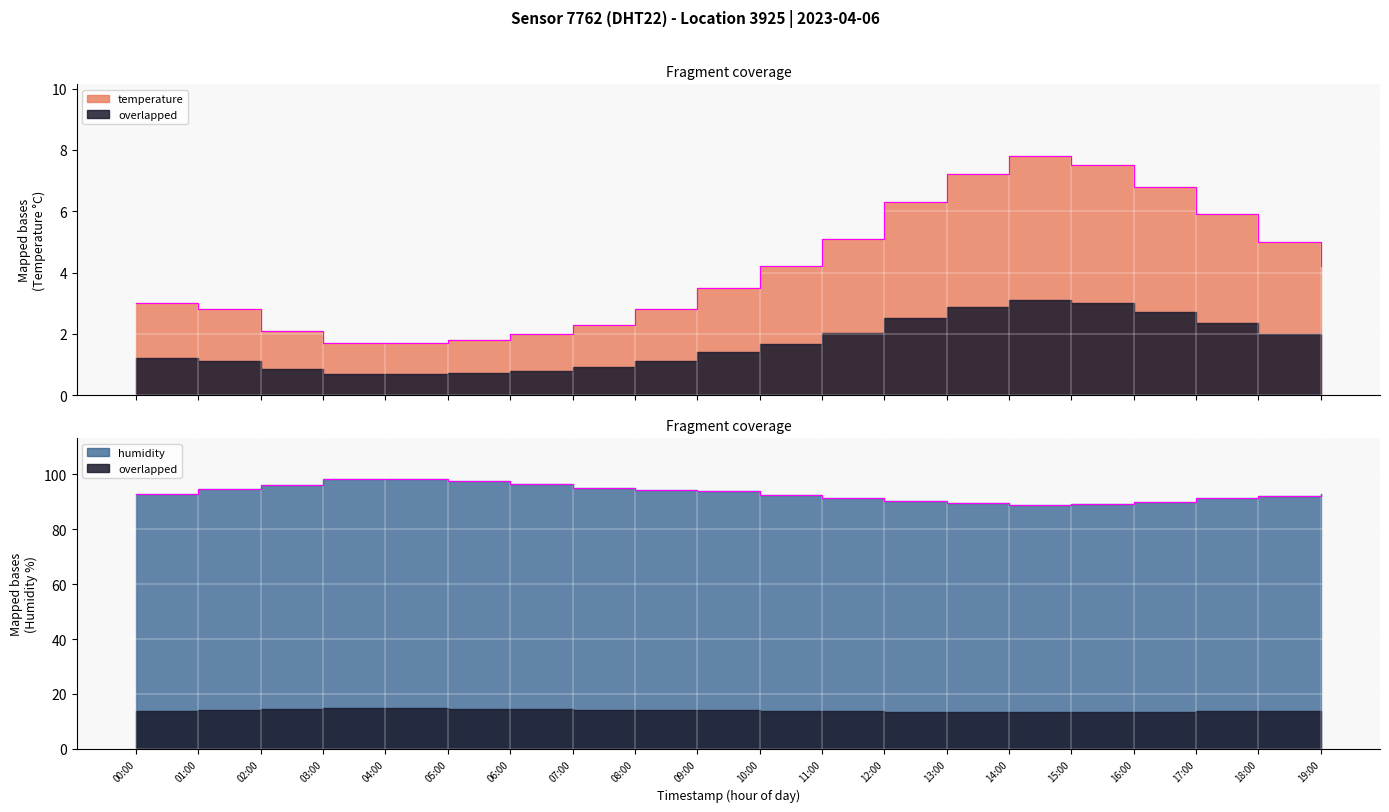

Rank the series at 01:00 from lowest to highest value.

temperature, humidity